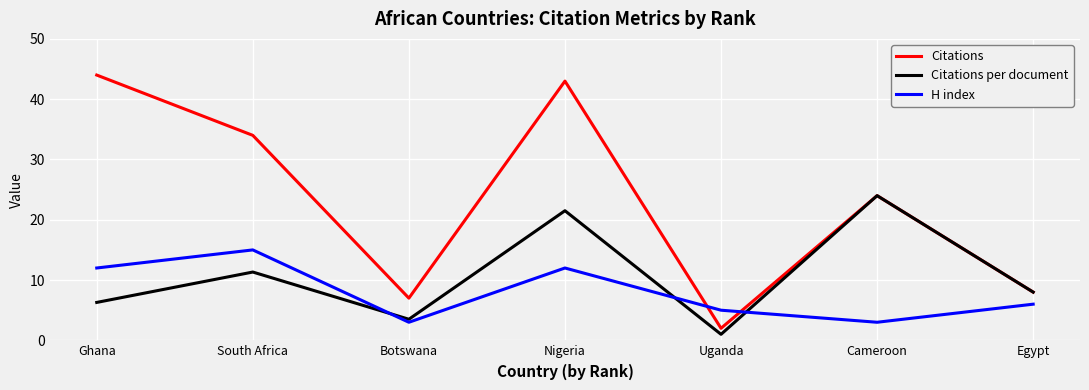

What position from the right is Cameroon?

2